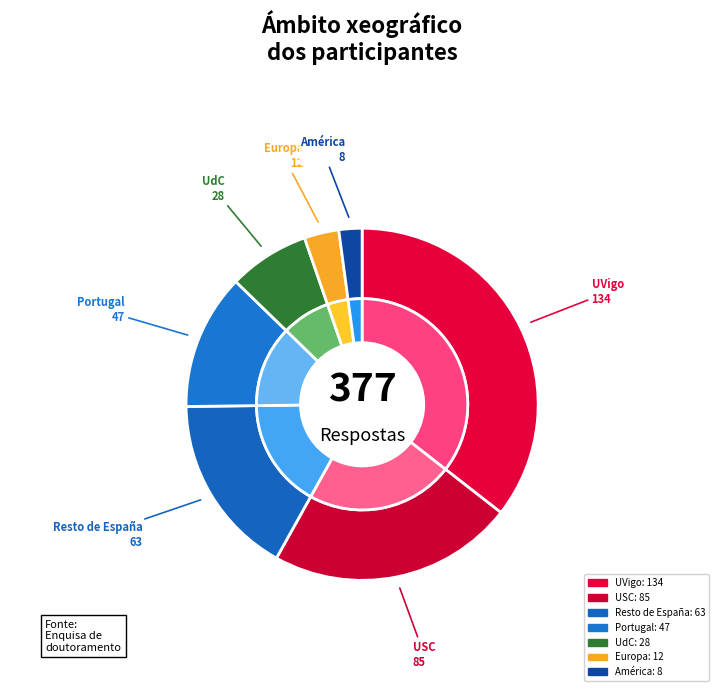

Approximately how many times larger is the value at Resto de España compared to América?

7.9